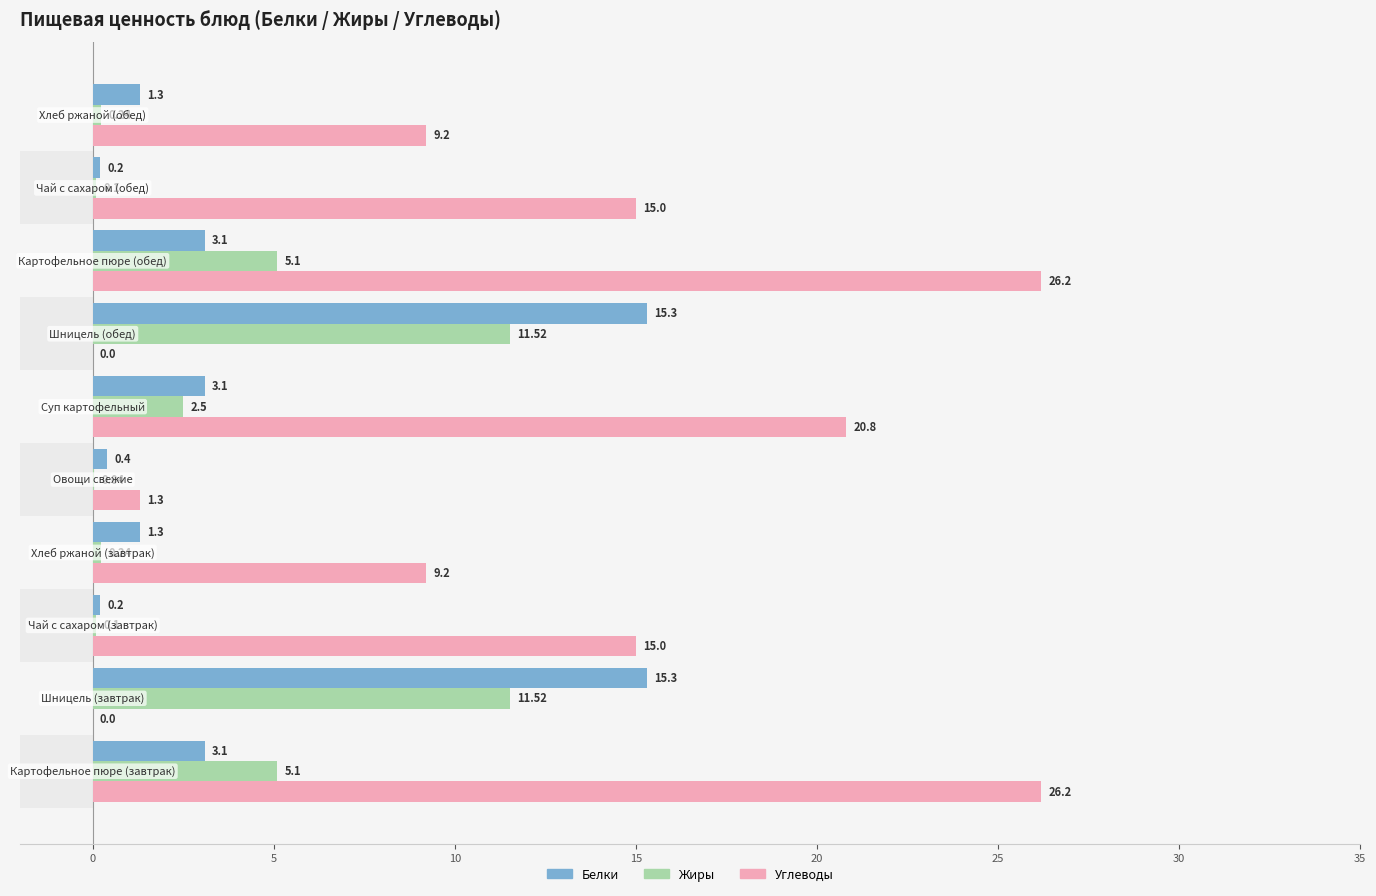

Which series has the largest range (max minus min)?

Углеводы